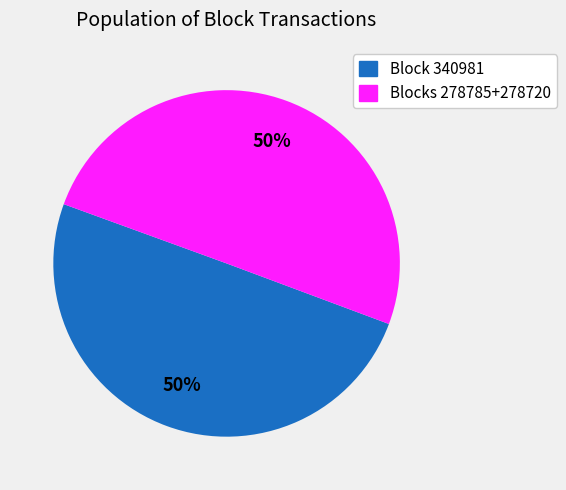

Count the number of slices in the pie.

2